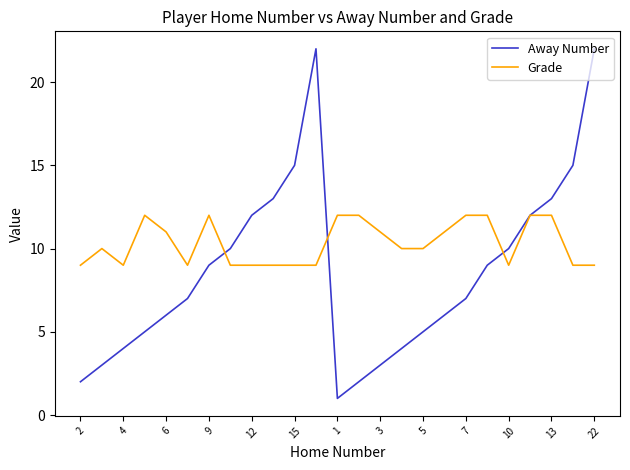

Rank the series by their average value, from lowest to highest.

Away Number, Grade